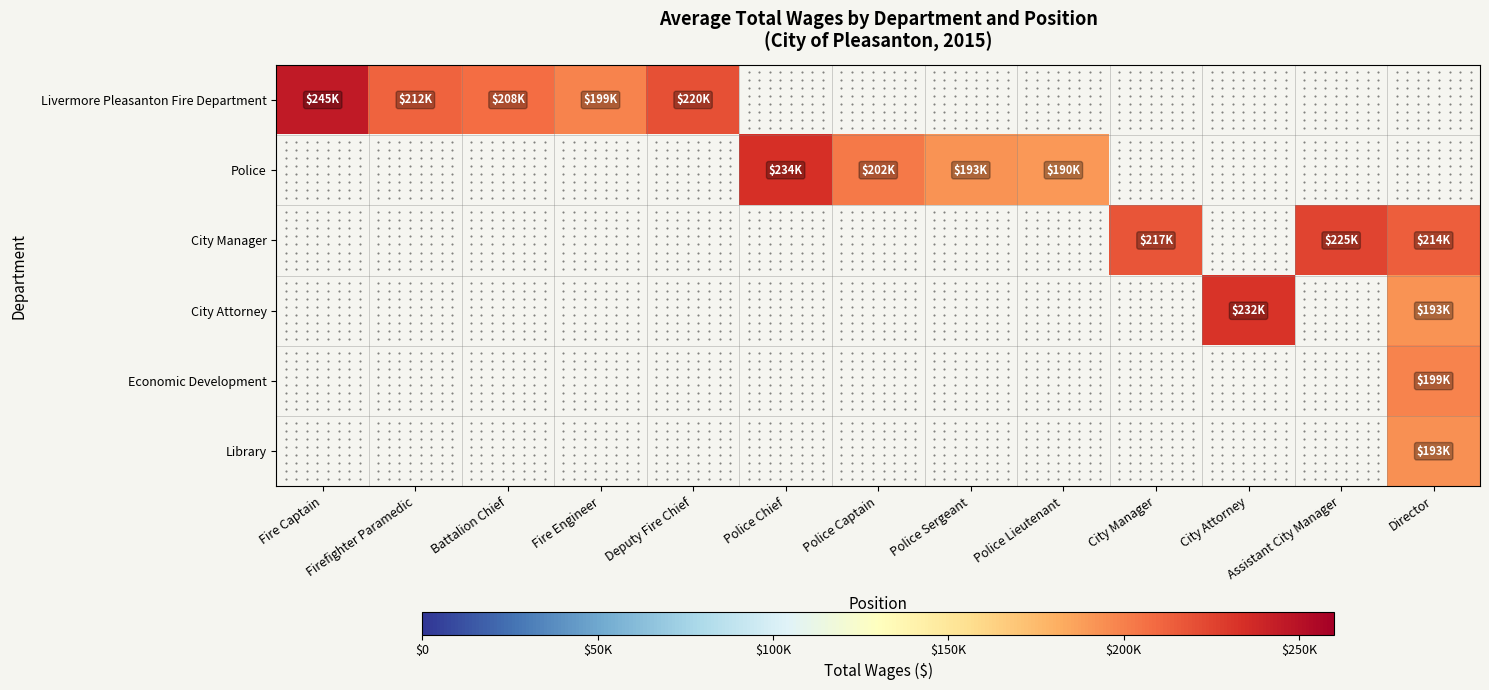

True or false: Economic Development has a value of 199002.0 at Director.

True